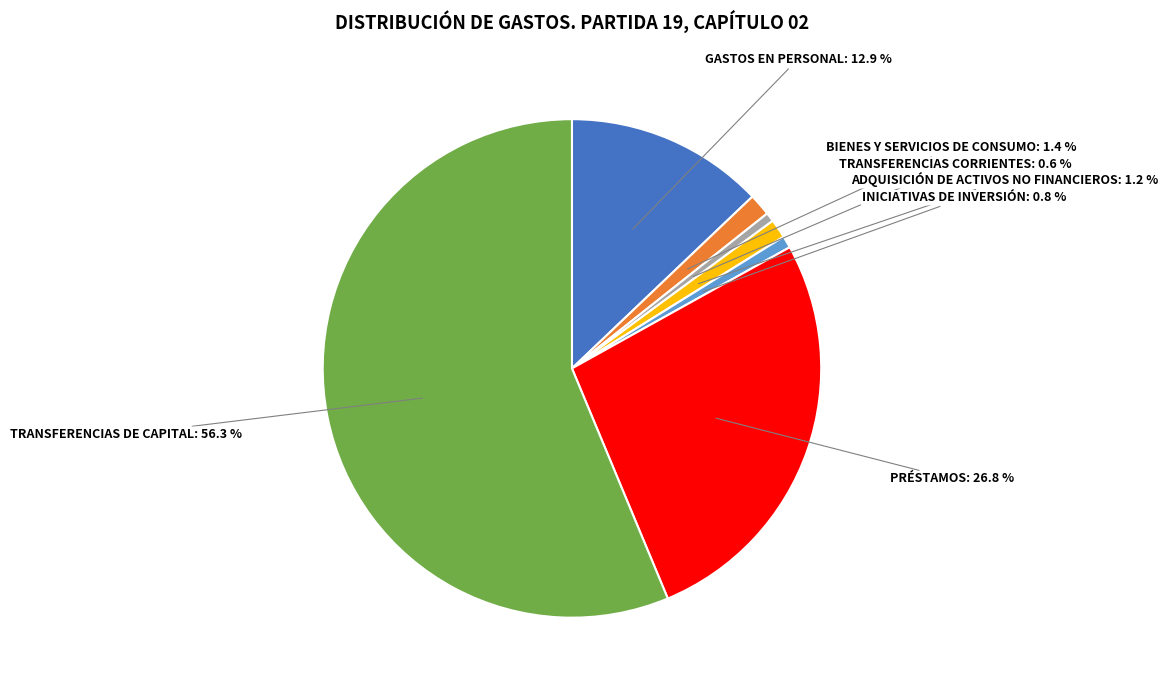

Is there any slice that represents more than half of the pie?

Yes